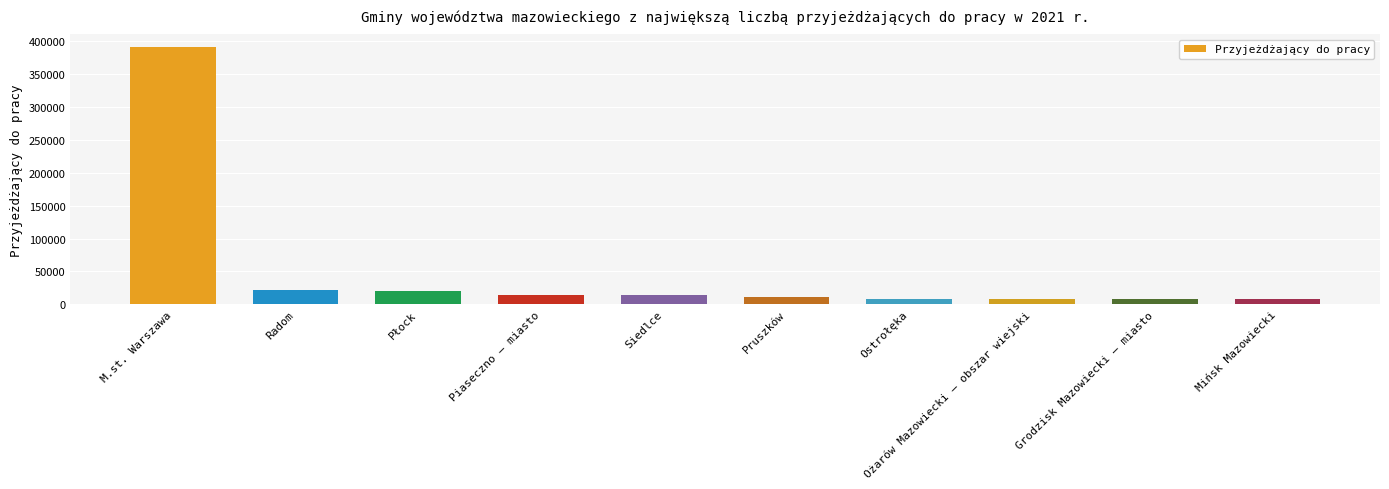

What is the change in value from M.st. Warszawa to Pruszków?

-379497